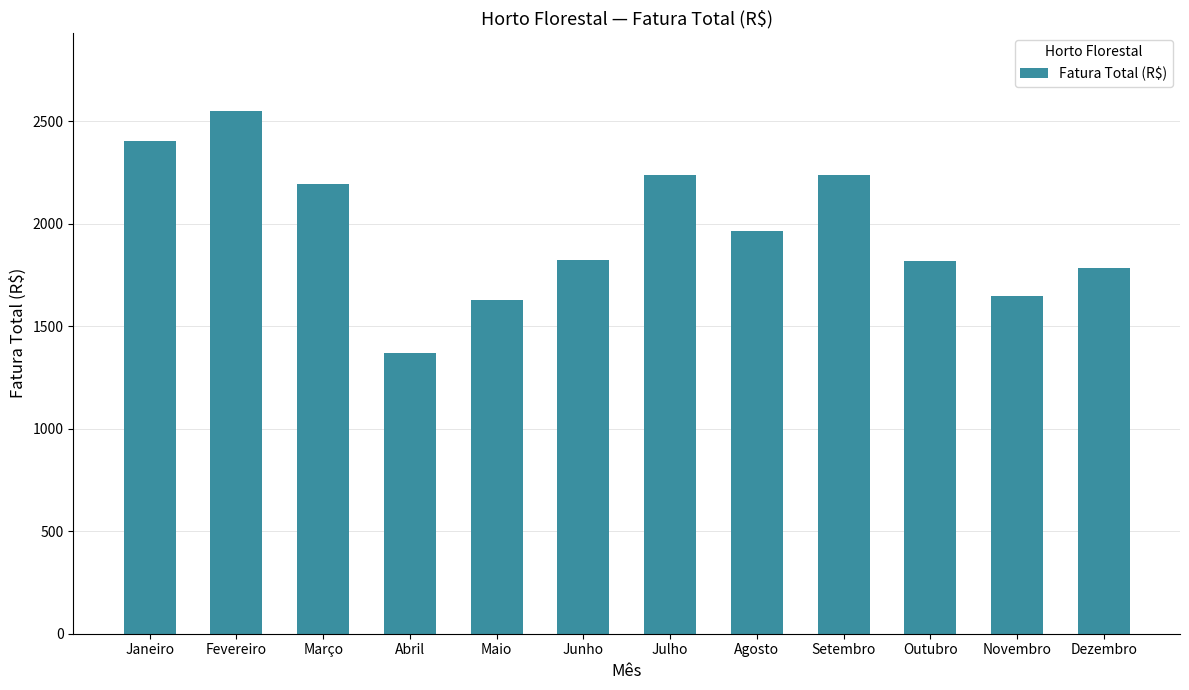

Read the value at Janeiro.

2402.5